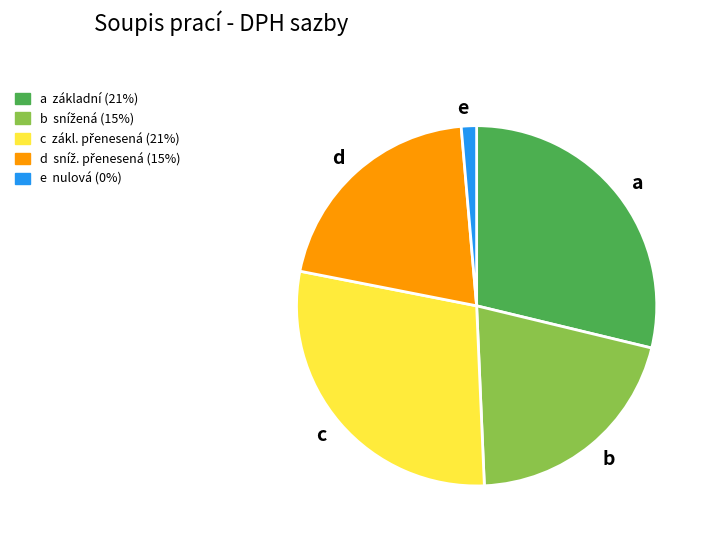

Between d and e, which is larger?

d